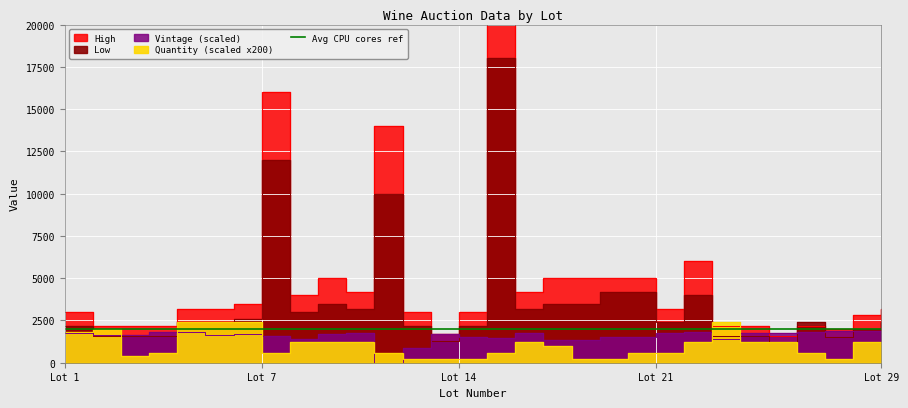

True or false: Quantity has more than 2 interior local peaks.

True